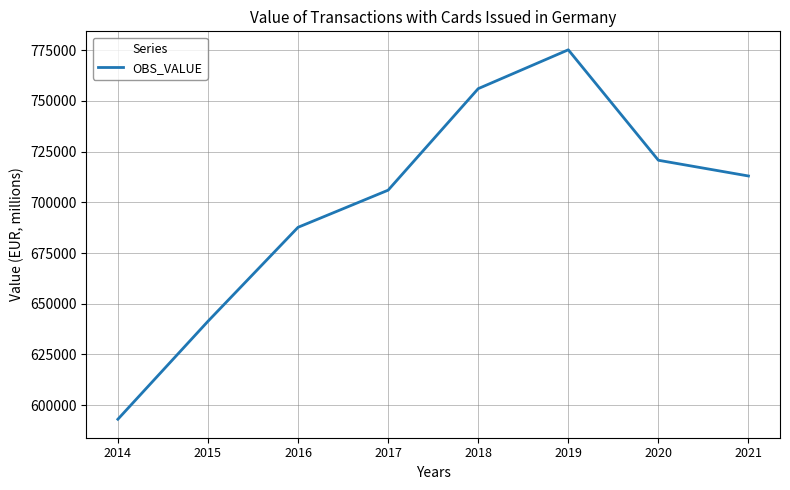

Reading left to right, list all the values displayed in this chart.

2014=593021.2	2015=641331.2	2016=687680.2	2017=705988.7	2018=756057.0	2019=775214.0	2020=720743.9	2021=712985.0